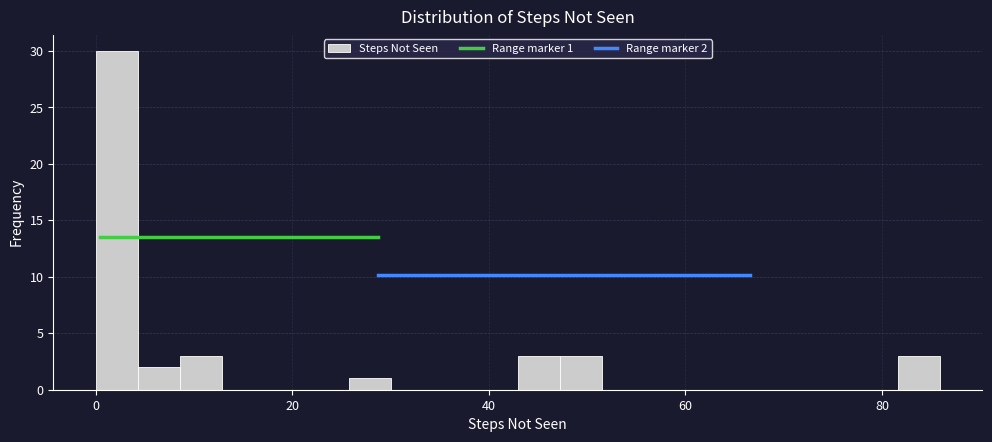

Around what value on the x-axis is the tallest bar? Give the approximate position of its centre, as read against the axis.

2